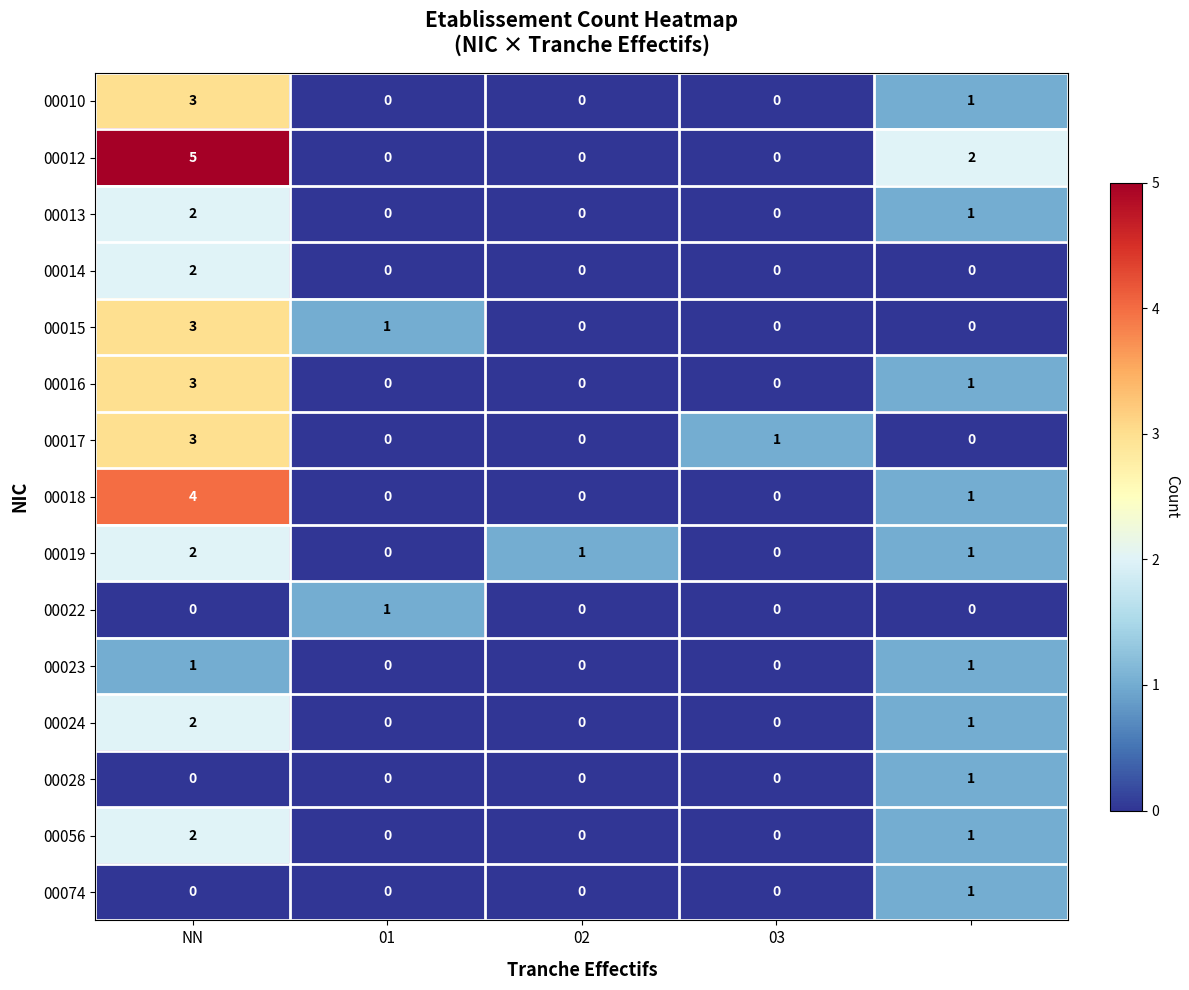

Which series has the largest range (max minus min)?

00012